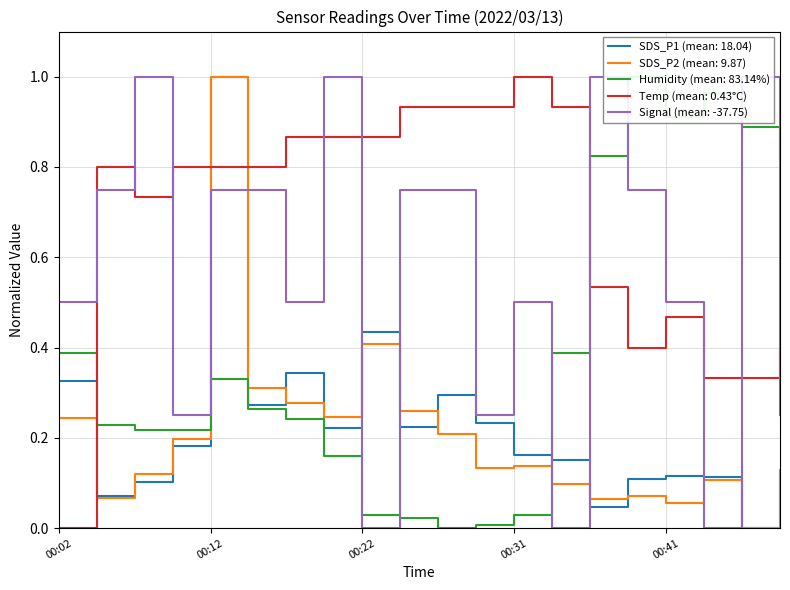

What is the difference between the second highest and second lowest values in the SDS_P2 series?

0.4